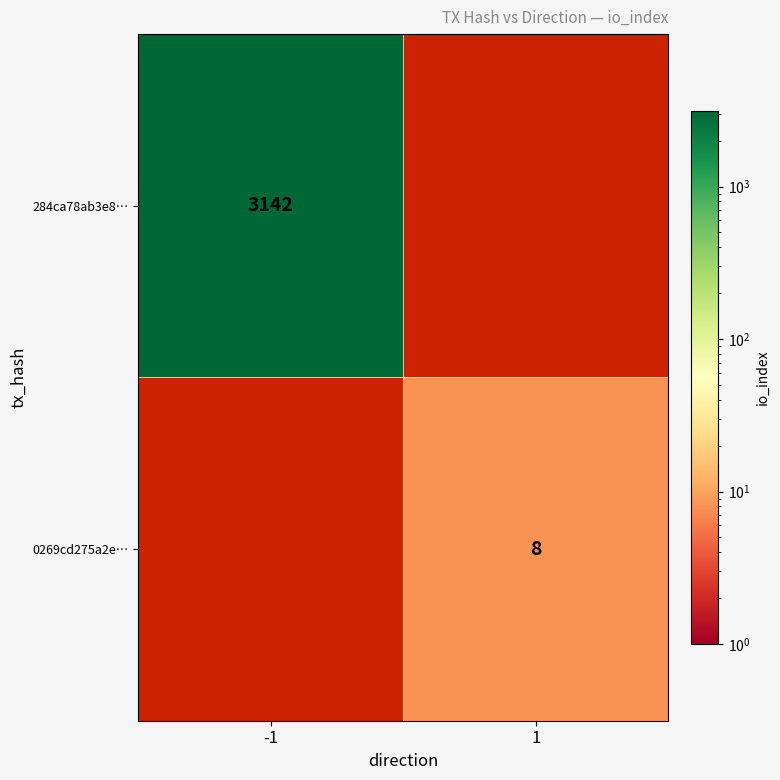

At how many categories does at least one series exceed 246?

1